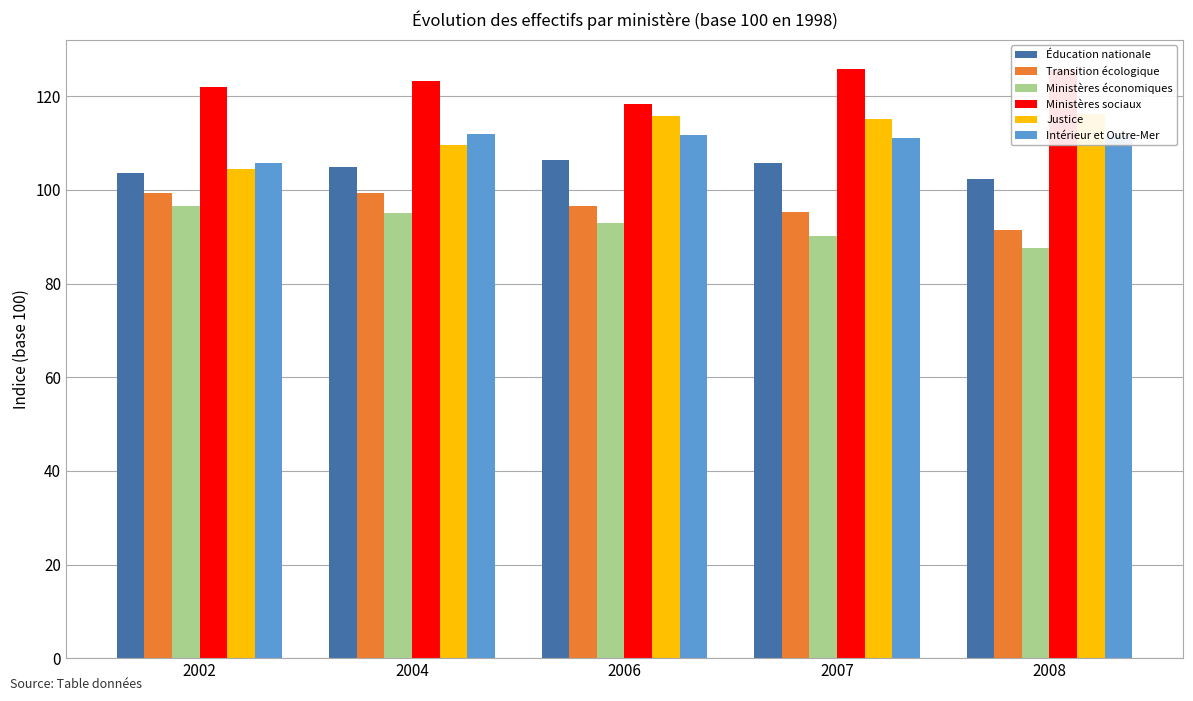

Rank the series at 2004 from lowest to highest value.

Ministères économiques, Transition écologique, Éducation nationale, Justice, Intérieur et Outre-Mer, Ministères sociaux